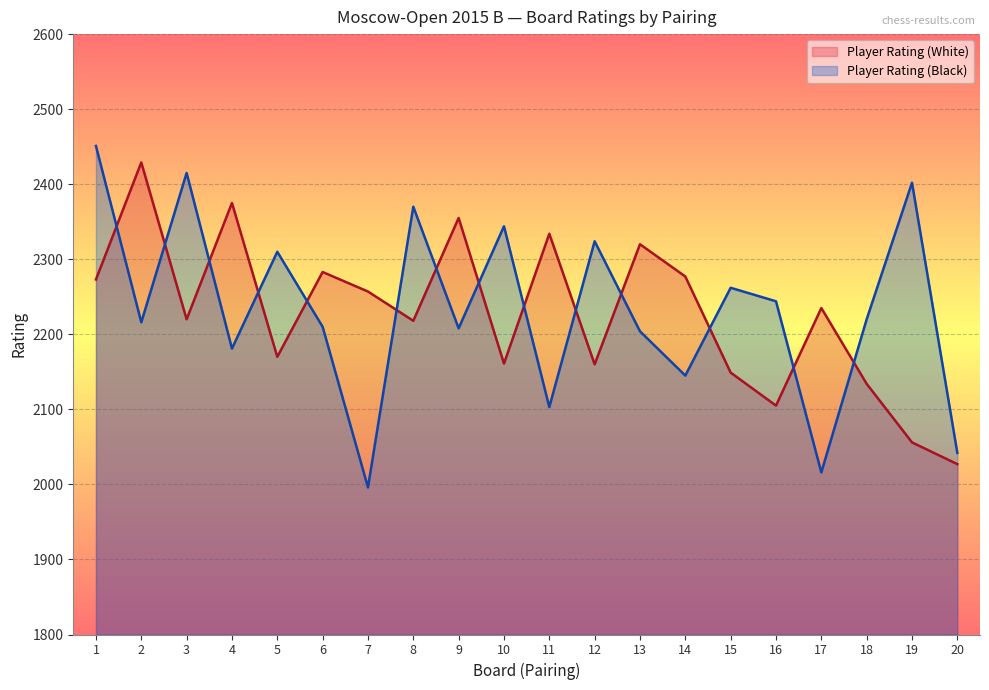

Reading left to right, what are all the values shown in this chart?

Player Rating (White): 2273	2429	2220	2375	2170	2283	2257	2218	2355	2161	2334	2160	2320	2277	2149	2105	2235	2134	2056	2027
Player Rating (Black): 2451	2216	2415	2181	2310	2210	1996	2370	2208	2344	2103	2324	2204	2145	2262	2244	2016	2220	2402	2042